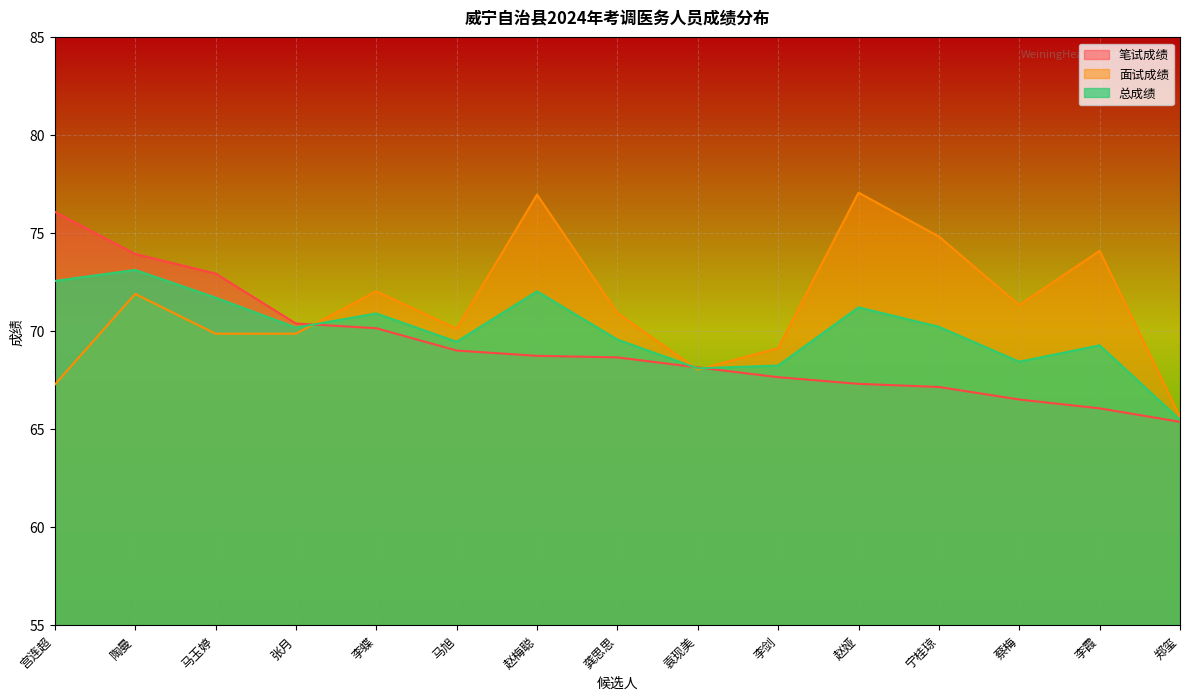

What is the difference between the maximum and minimum values in the 笔试成绩 series?

10.7